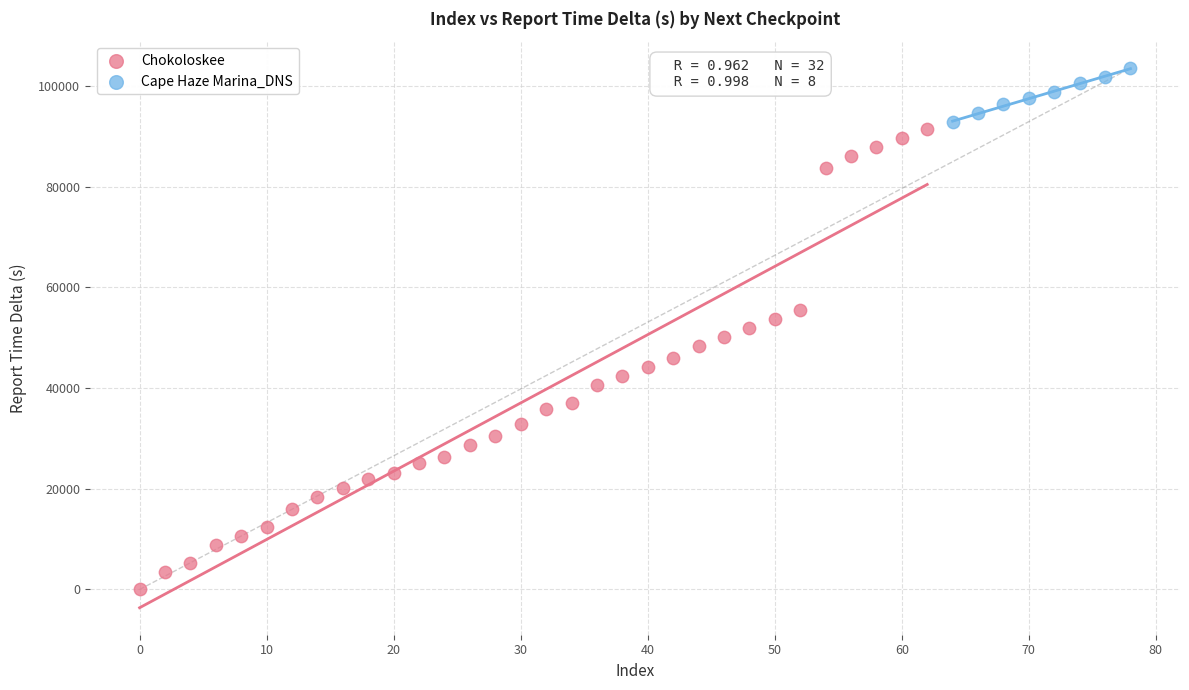

Which series contains the highest Y value?

Cape Haze Marina_DNS